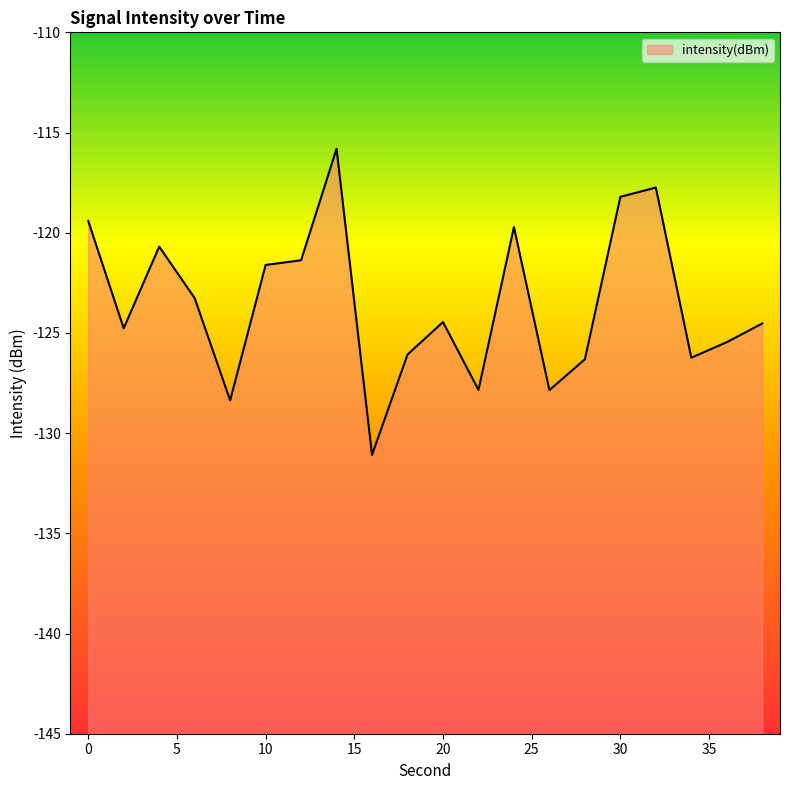

Rank the categories by value from highest to lowest.

14, 32, 30, 0, 24, 4, 12, 10, 6, 20, 38, 2, 36, 18, 34, 28, 22, 26, 8, 16